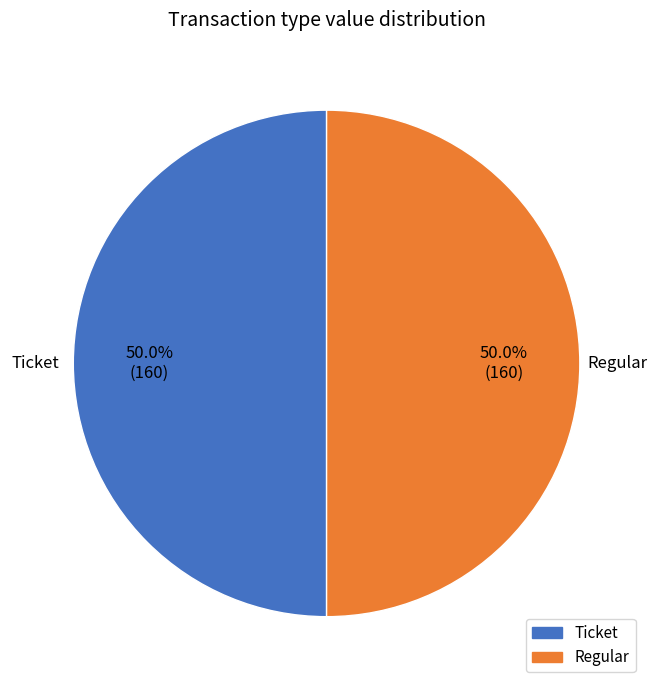

What is the ratio of the value at Regular to the value at Ticket?

1.0